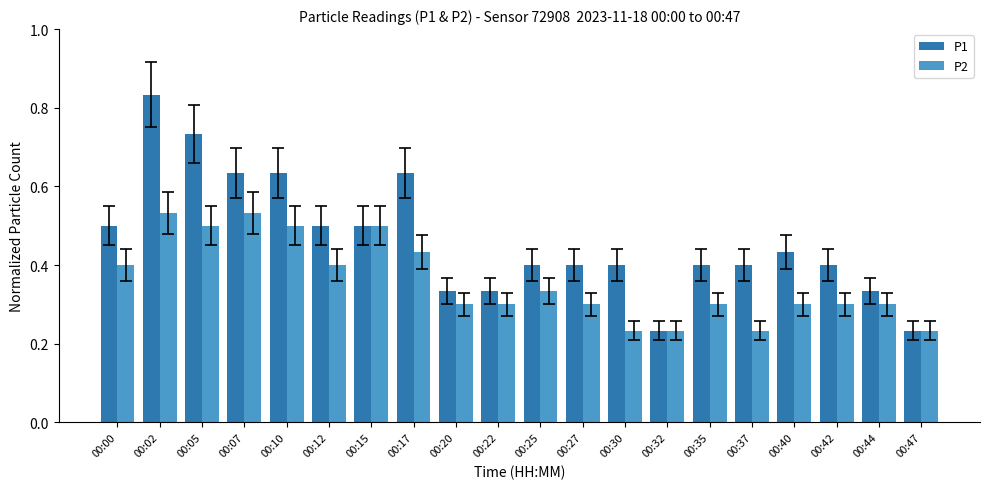

Rank the series by their average value, from lowest to highest.

P2, P1